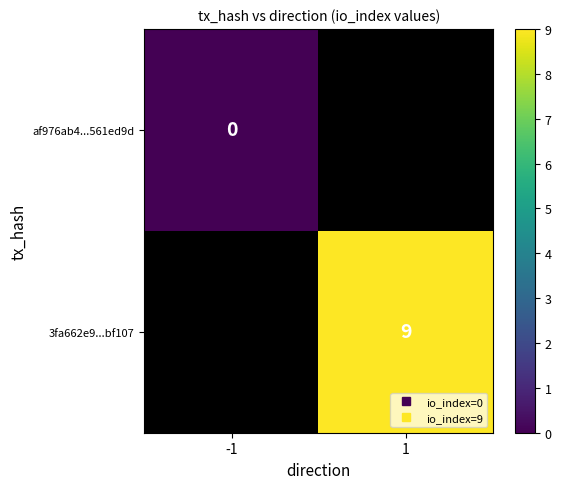

Which series has the widest spread of values?

af976ab4...561ed9d